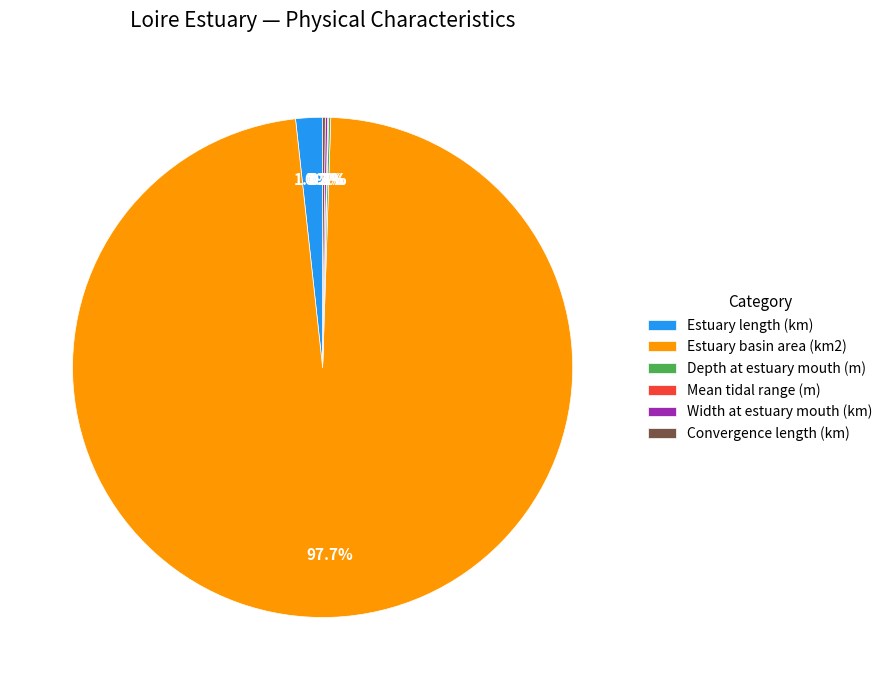

What is the largest slice in the pie chart?

Estuary basin area (km2)